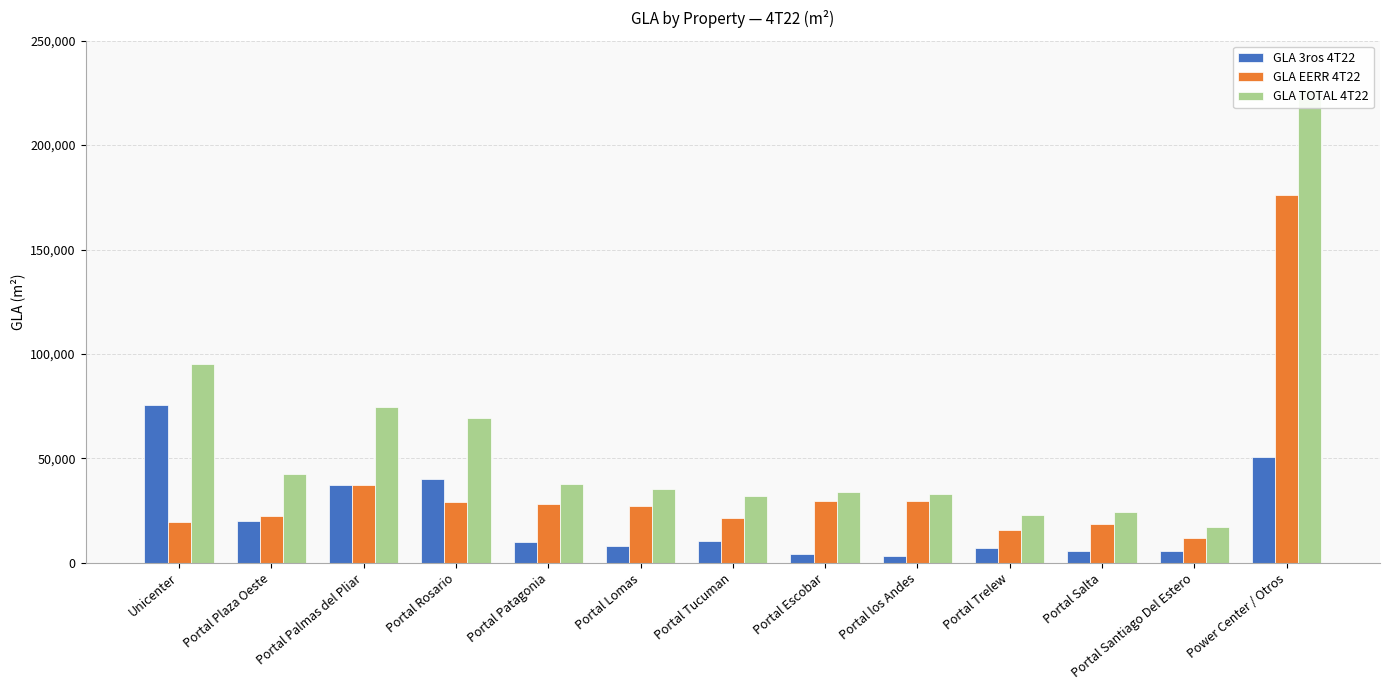

What is the sum of all GLA TOTAL 4T22 values?

744745.2